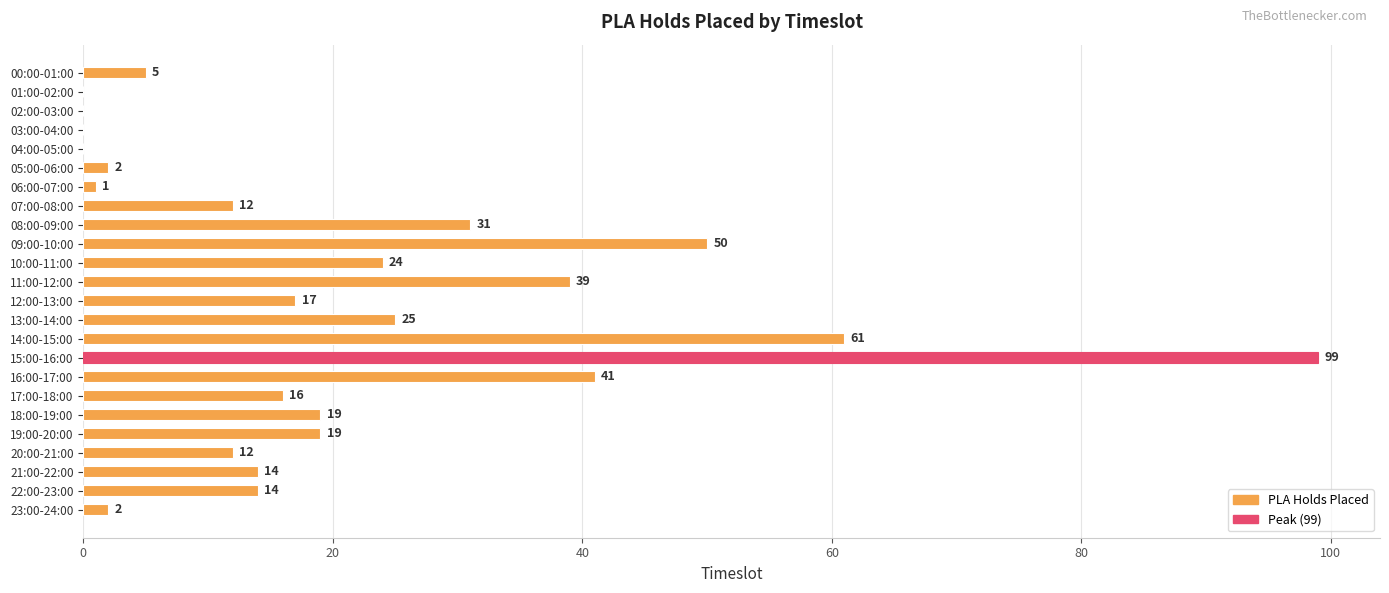

Where is the data nearest to the value 49?

09:00-10:00